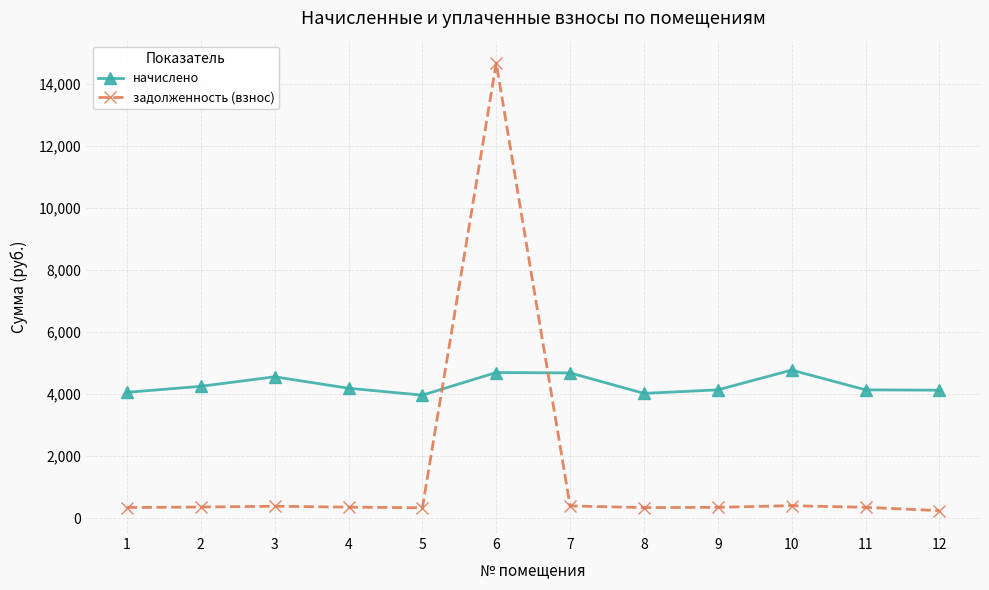

Which series ends up on top after the final intersection of задолженность (взнос) and начислено?

начислено